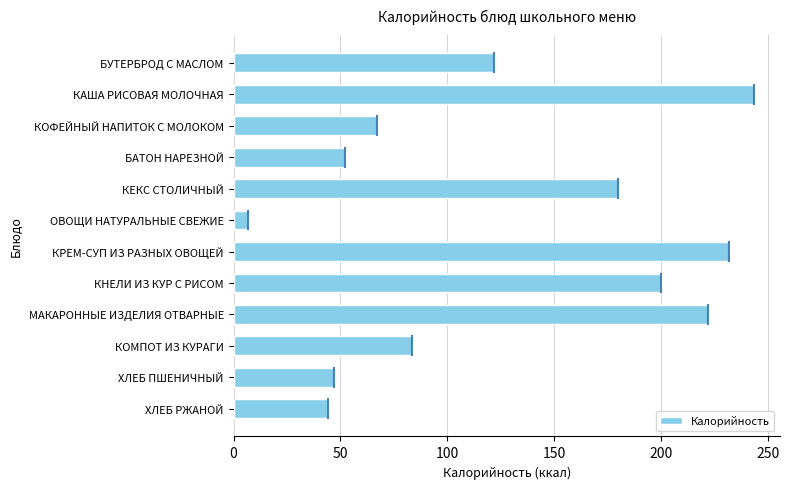

The value at ОВОЩИ НАТУРАЛЬНЫЕ СВЕЖИЕ is 6.8. True or false?

True